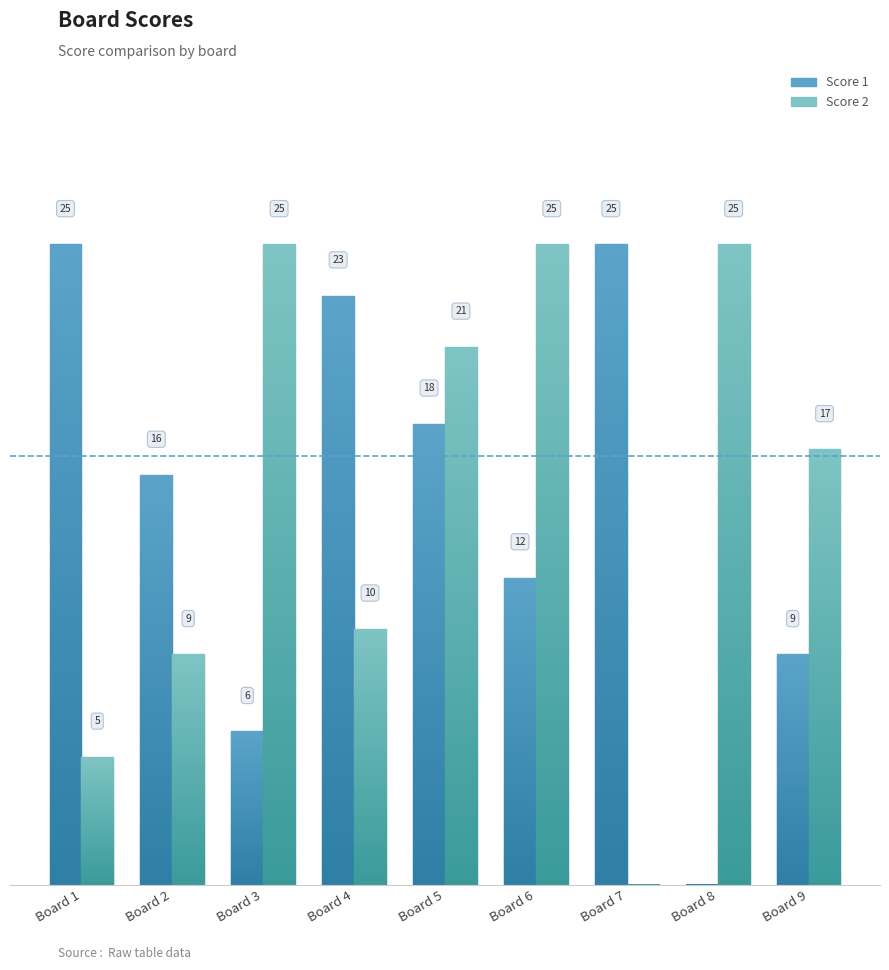

Reading left to right, what are all the values shown in this chart?

Score 1: 25	16	6	23	18	12	25	0	9
Score 2: 5	9	25	10	21	25	0	25	17